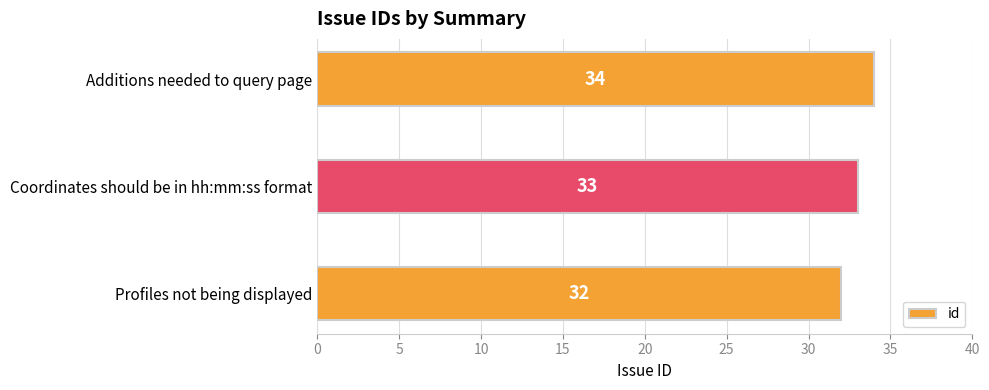

Approximately how many times larger is the value at Coordinates should be in hh:mm:ss format compared to Additions needed to query page?

1.0